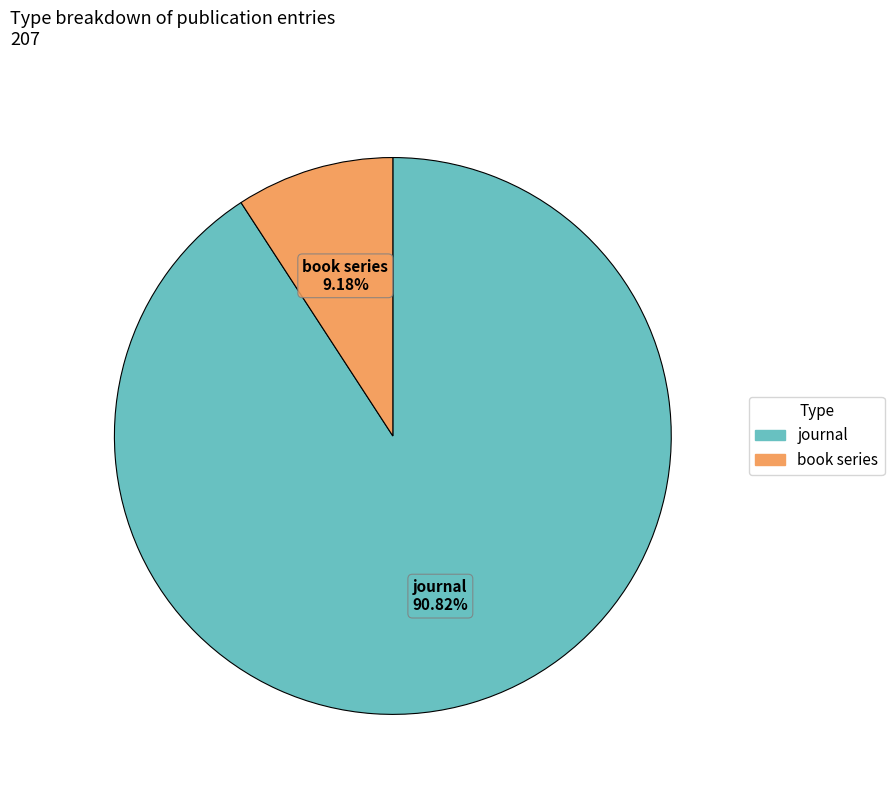

Do book series and journal together represent more than half of the pie?

Yes